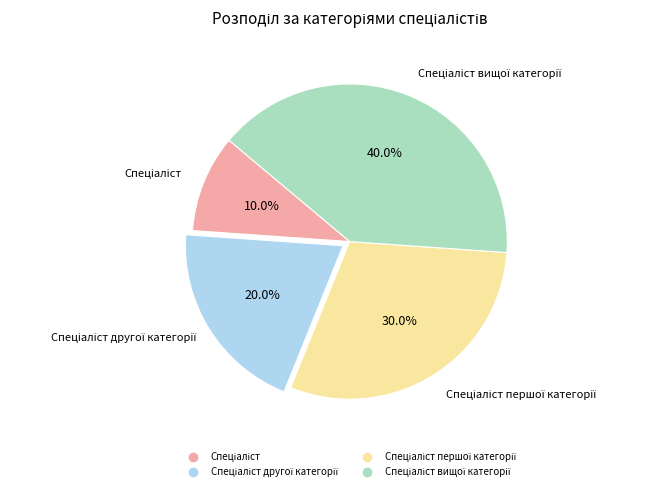

Is there any slice that represents more than half of the pie?

No